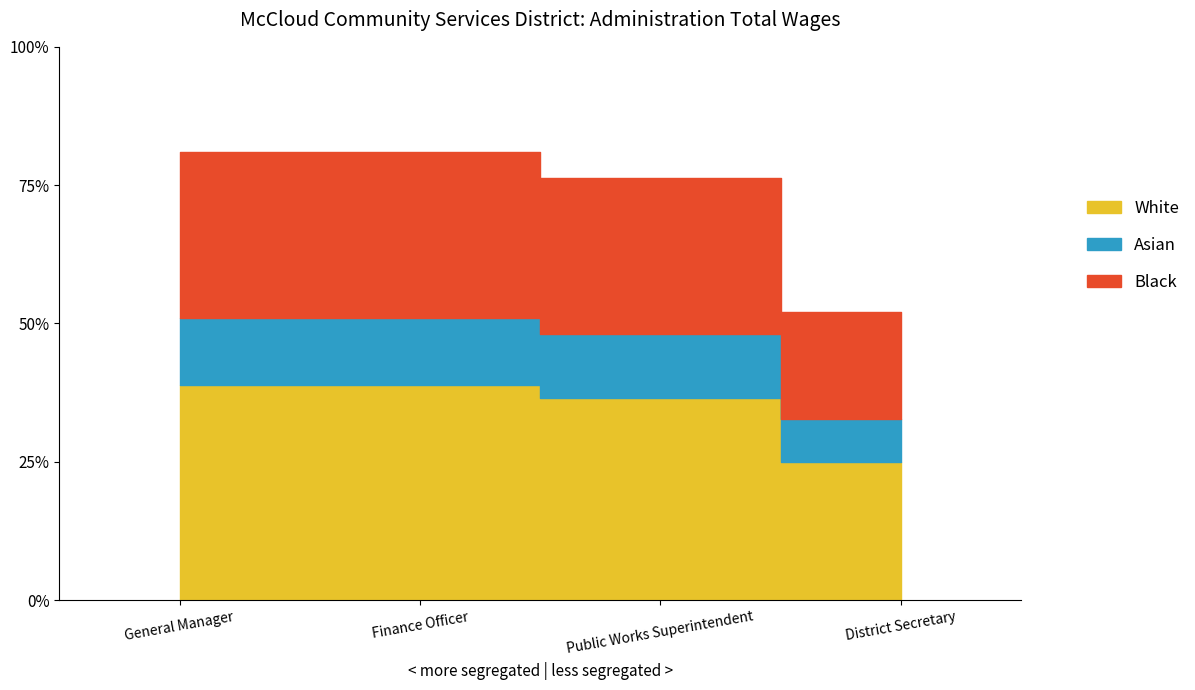

Reading right to left, extract all data points from this chart.

36395	53360	56663	56682